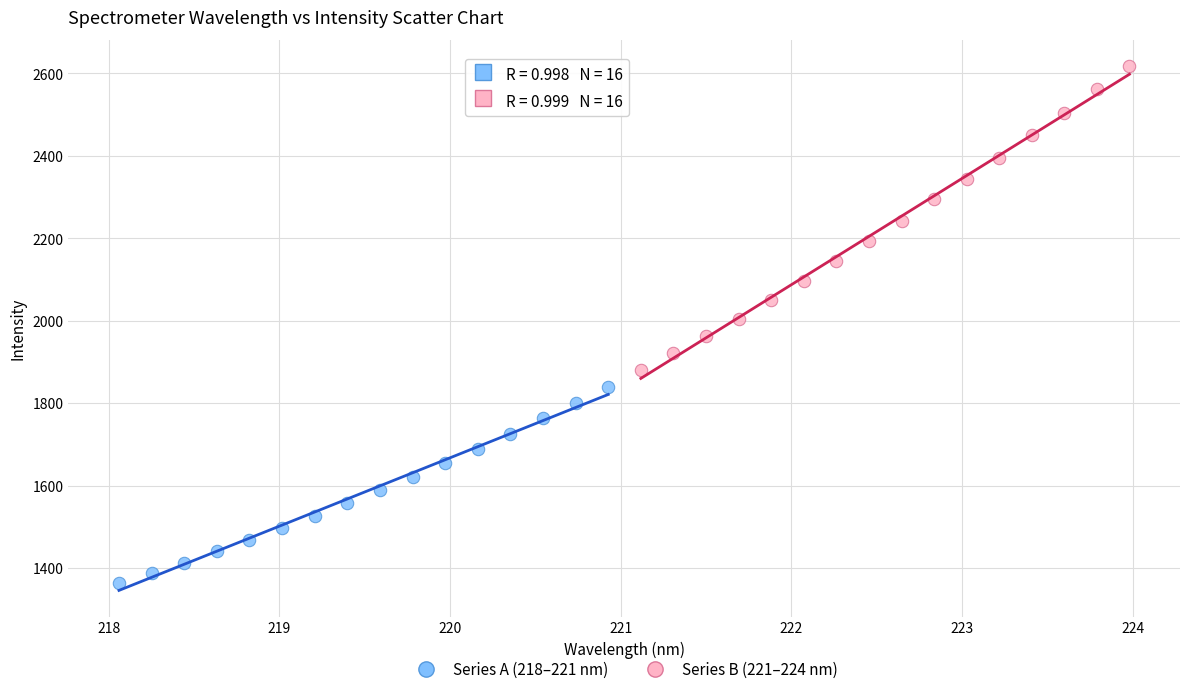

Which series reaches the maximum Y coordinate?

Series B (221–224 nm)